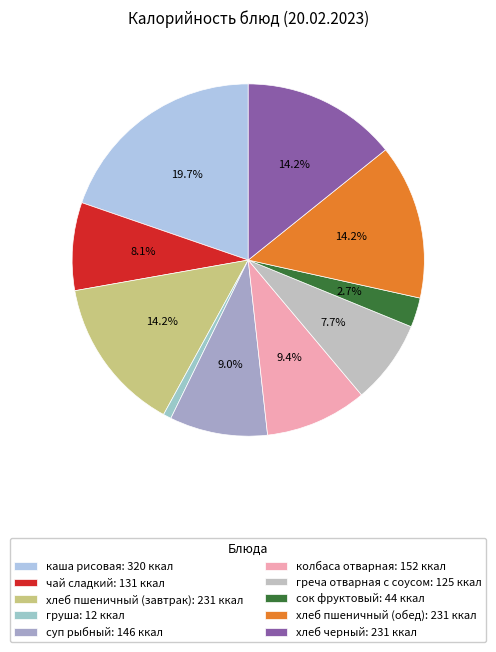

Count the number of slices in the pie.

10